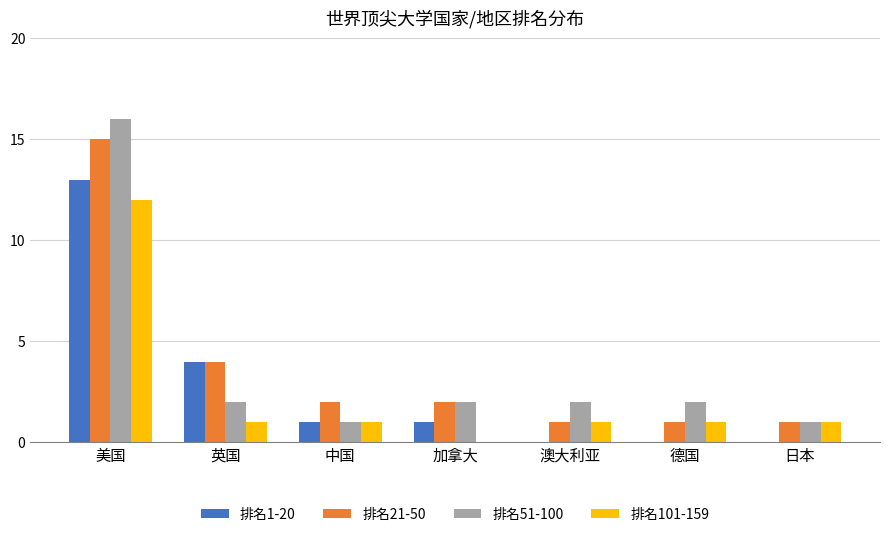

The value of 排名101-159 at 中国 is 1. True or false?

True